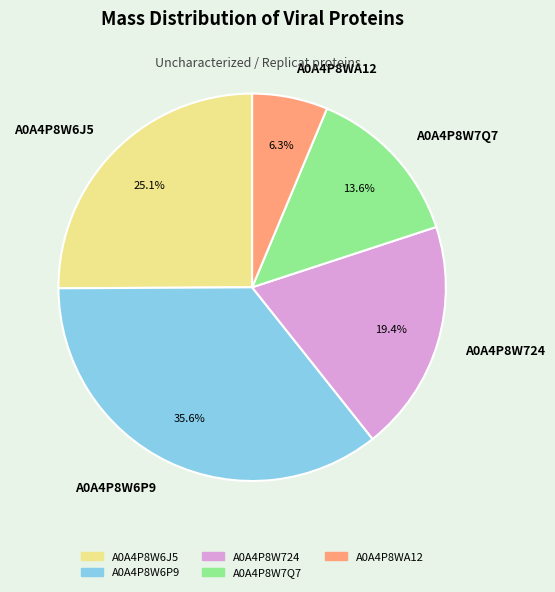

How many segments does this pie chart have?

5